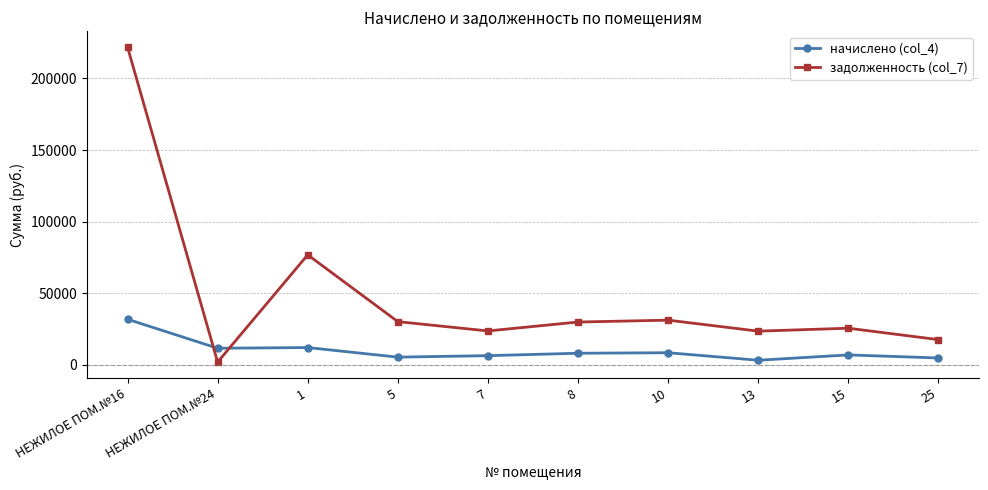

At which category is the sum across all series the highest?

НЕЖИЛОЕ ПОМ.№16